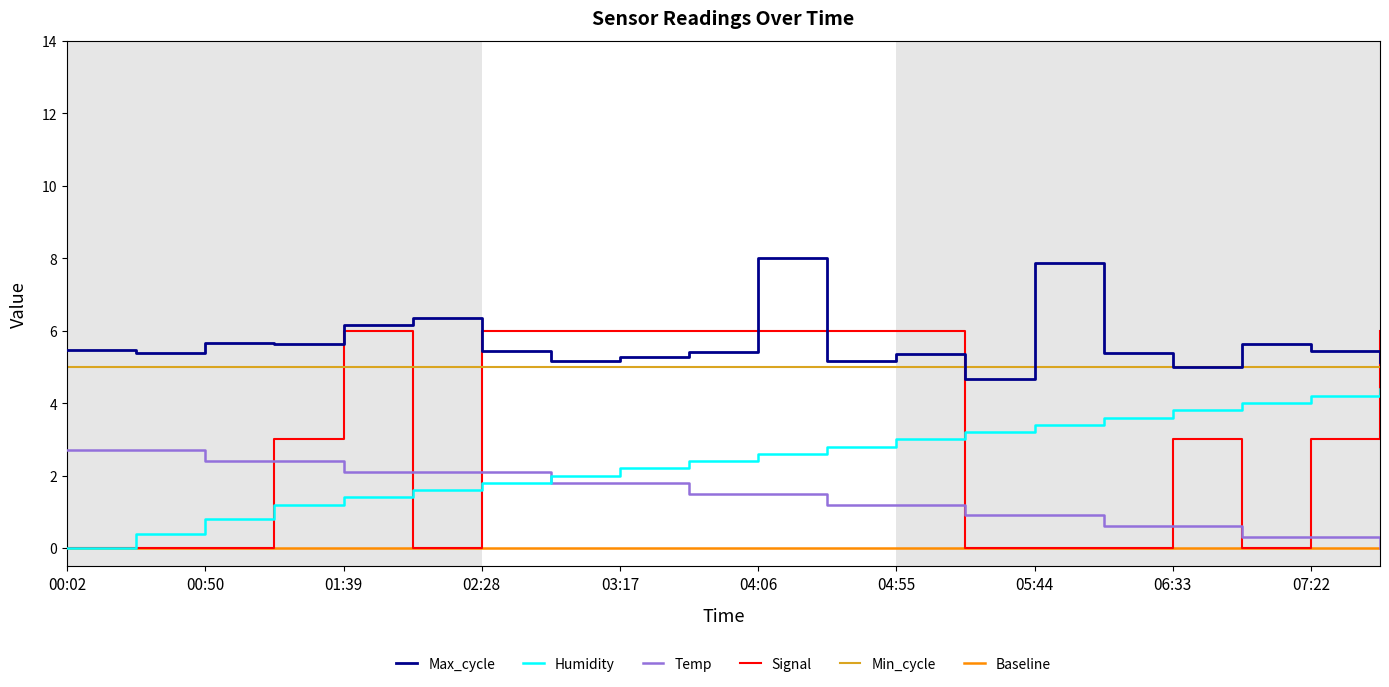

Which series has the largest range (max minus min)?

Signal